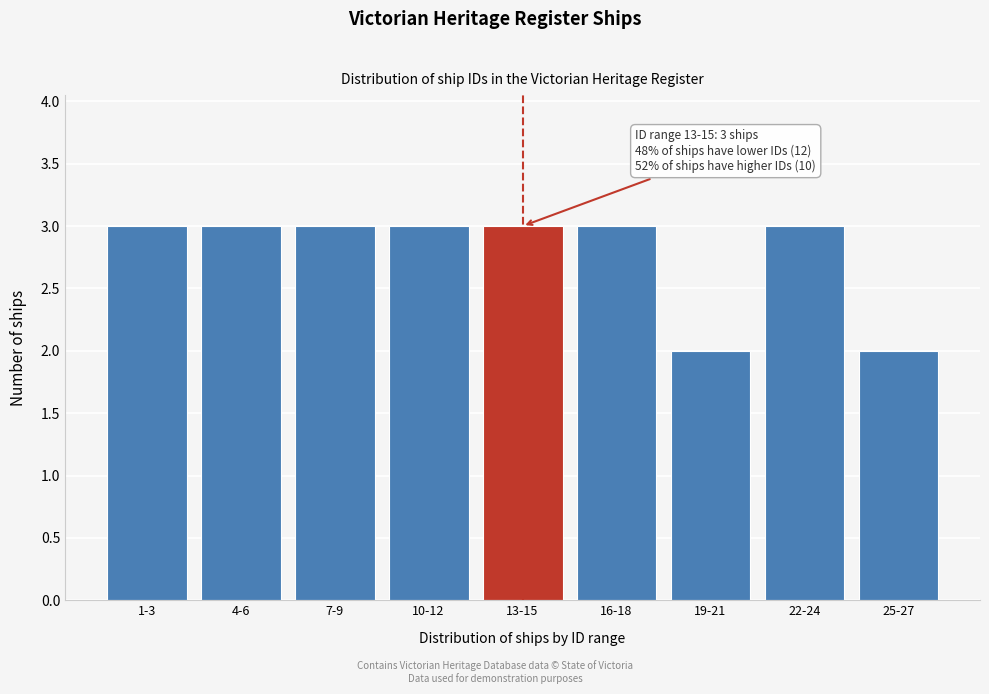

Reading left to right, what are all the values shown in this chart?

1-3=3	4-6=3	7-9=3	10-12=3	13-15=3	16-18=3	19-21=2	22-24=3	25-27=2